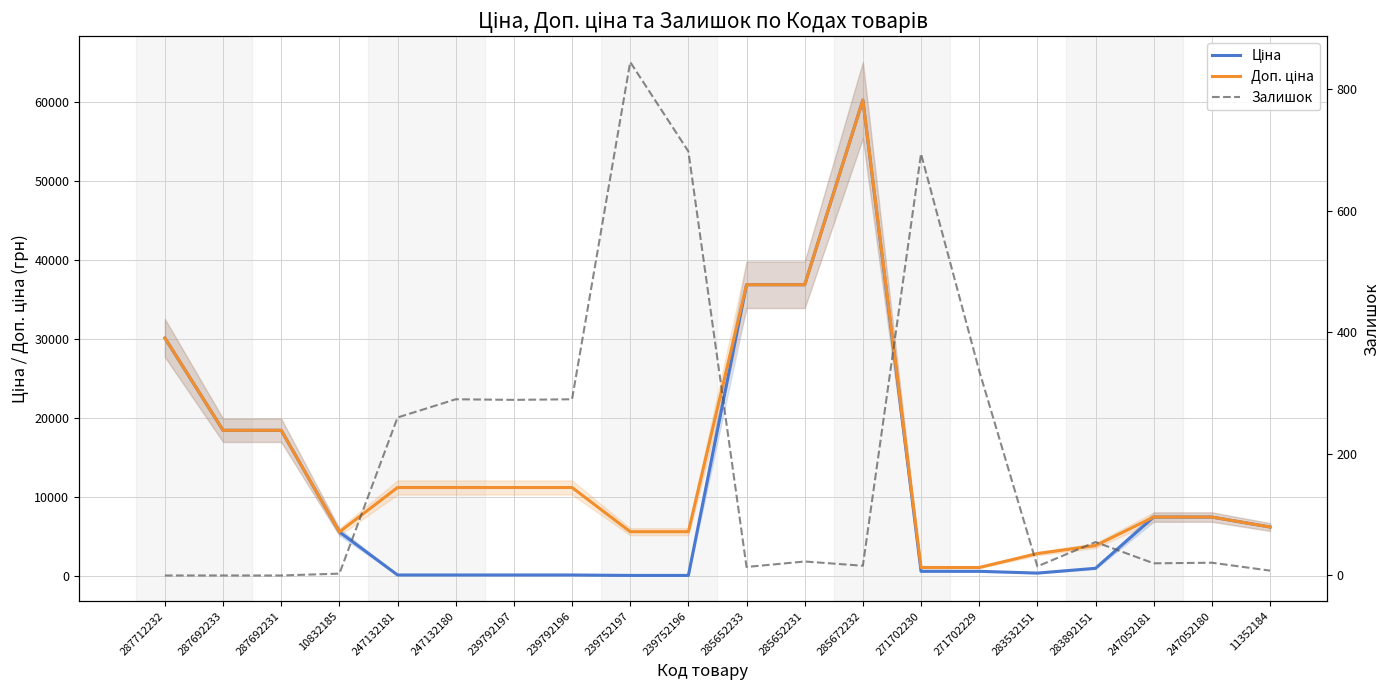

What is the label of the 5th point from the right?

283532151